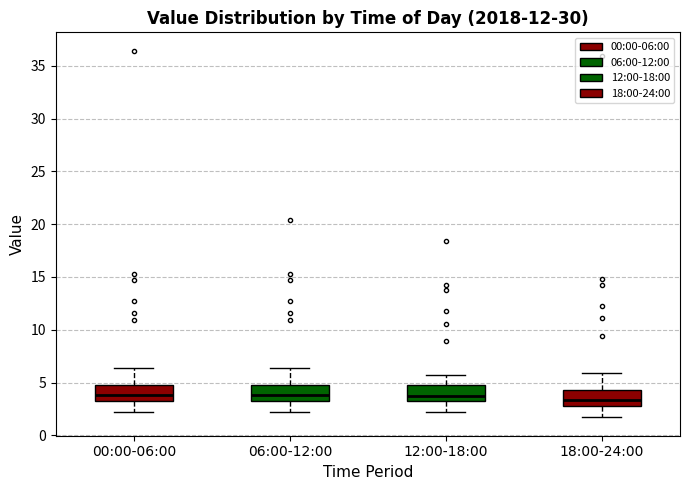

Reading left to right, transcribe this box plot: for each box, give where its median line is, the range the box spans, and where its two whiskers end, as read against the y-axis. The values are not printed on the chart, so give them approximately, as read against the axis.

00:00-06:00: median 4.0, box 3.0 to 5.0, whiskers 2.0 to 6.5
06:00-12:00: median 4.0, box 3.0 to 5.0, whiskers 2.0 to 6.5
12:00-18:00: median 4.0, box 3.0 to 5.0, whiskers 2.0 to 5.5
18:00-24:00: median 3.5, box 2.5 to 4.5, whiskers 1.5 to 6.0